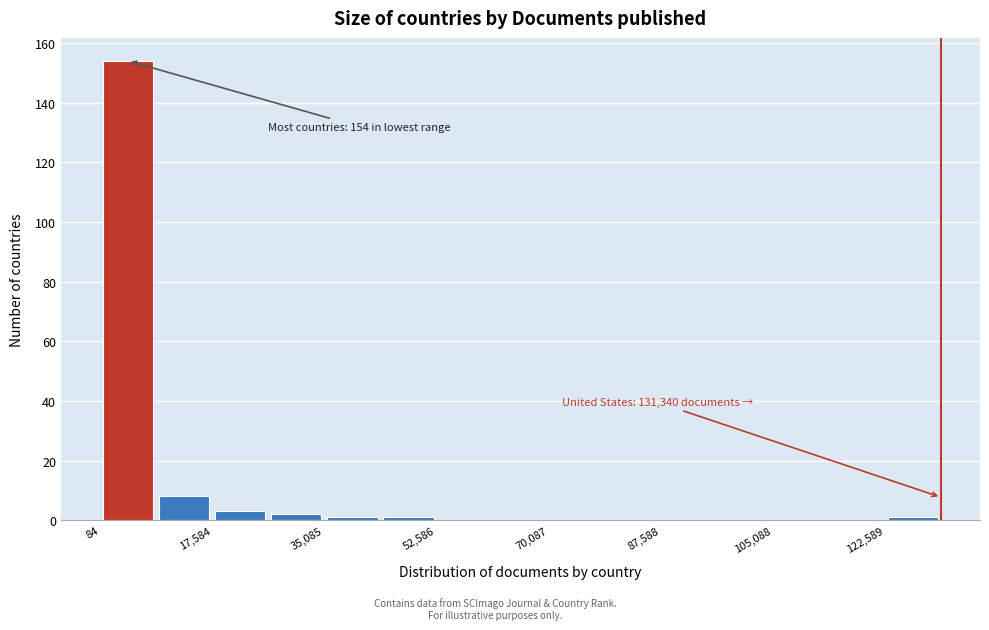

Which range on the x-axis has the tallest bar?

0 to 8000